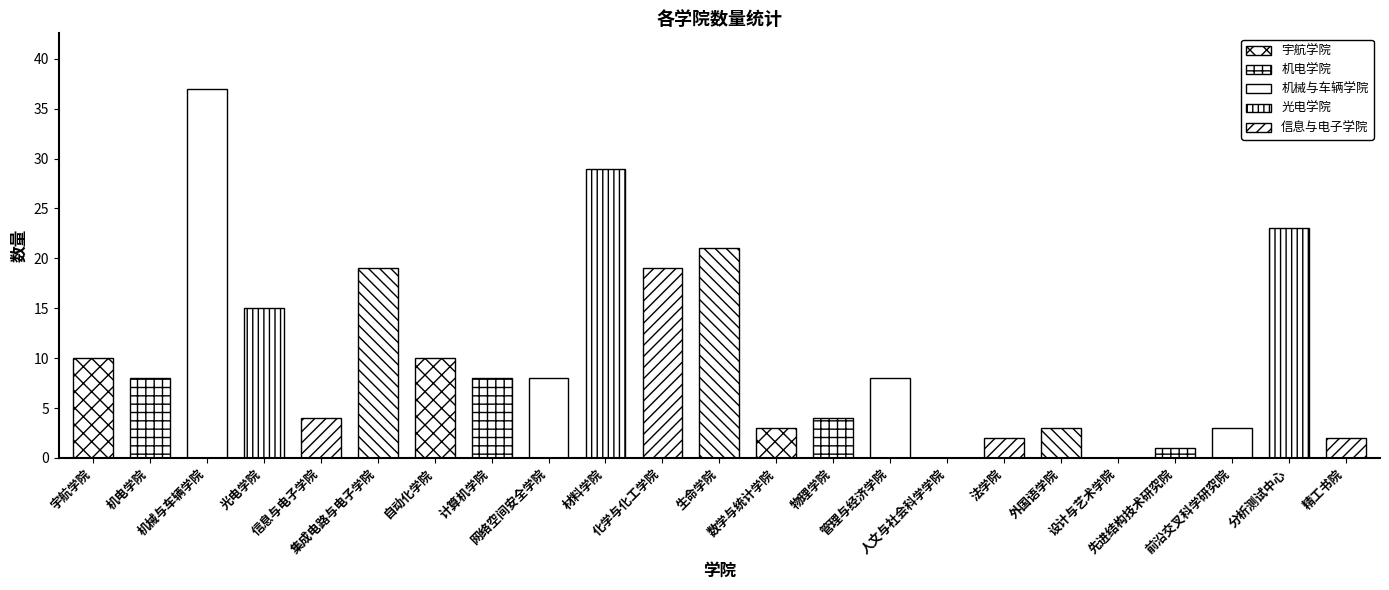

Reading right to left, transcribe all the data shown in this chart.

精工书院=2	分析测试中心=23	前沿交叉科学研究院=3	先进结构技术研究院=1	设计与艺术学院=0	外国语学院=3	法学院=2	人文与社会科学学院=0	管理与经济学院=8	物理学院=4	数学与统计学院=3	生命学院=21	化学与化工学院=19	材料学院=29	网络空间安全学院=8	计算机学院=8	自动化学院=10	集成电路与电子学院=19	信息与电子学院=4	光电学院=15	机械与车辆学院=37	机电学院=8	宇航学院=10